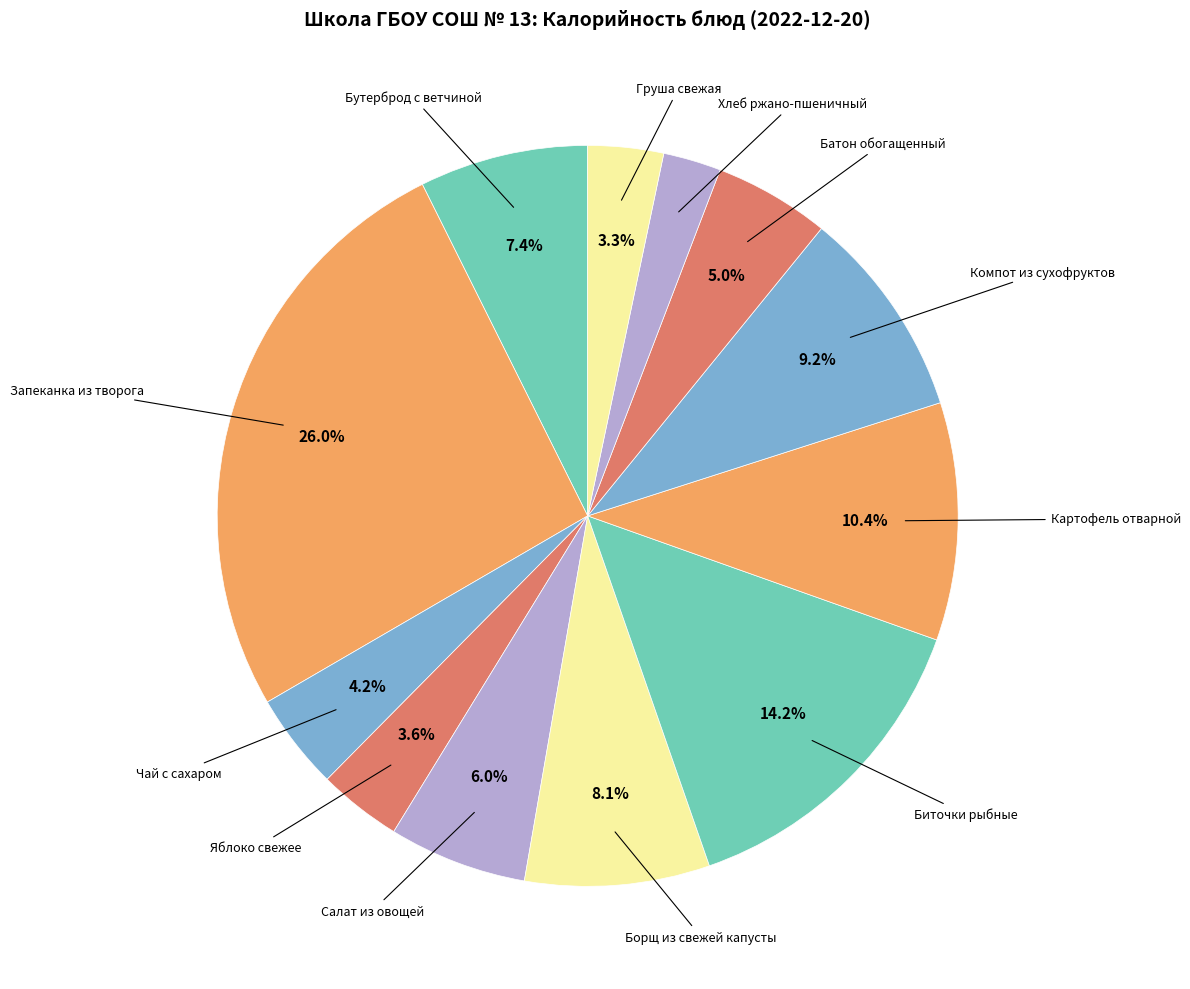

Count the number of slices in the pie.

12